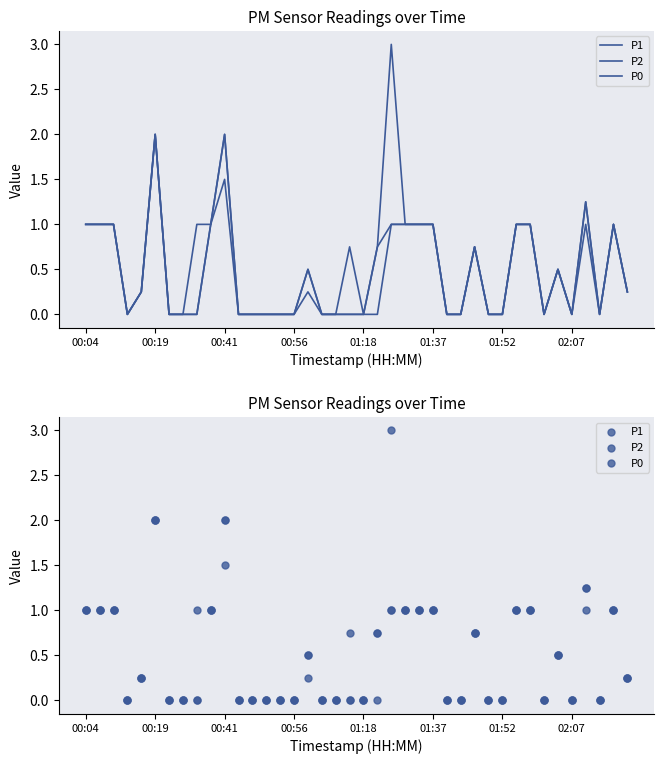

Which series contains the lowest Y value?

P1